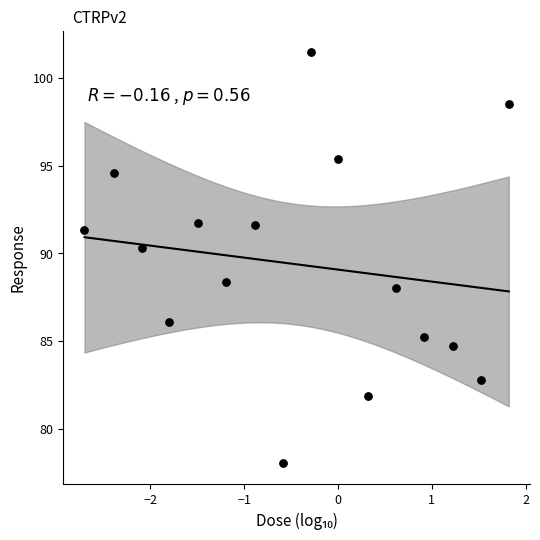

What is the range of X values (max minus min)?

4.5